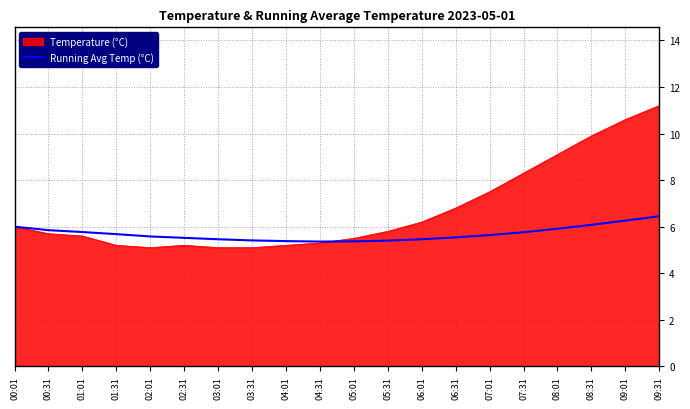

At which category is the sum across all series the highest?

09:31